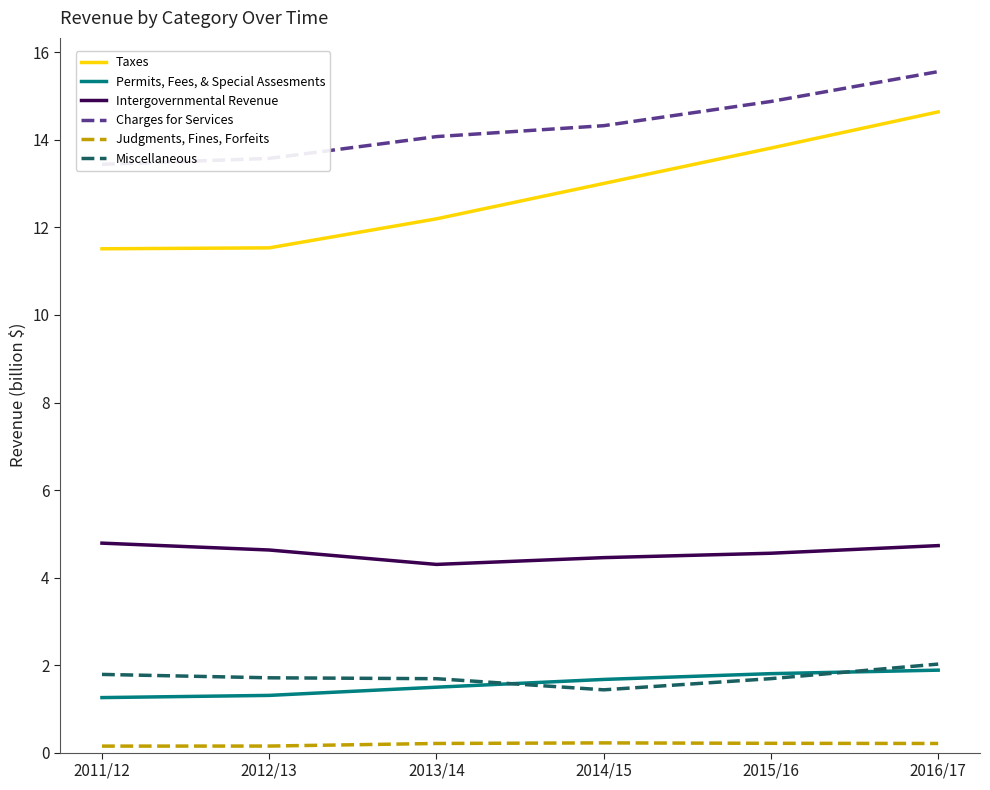

True or false: Permits, Fees, & Special Assesments and Charges for Services cross at least once.

False